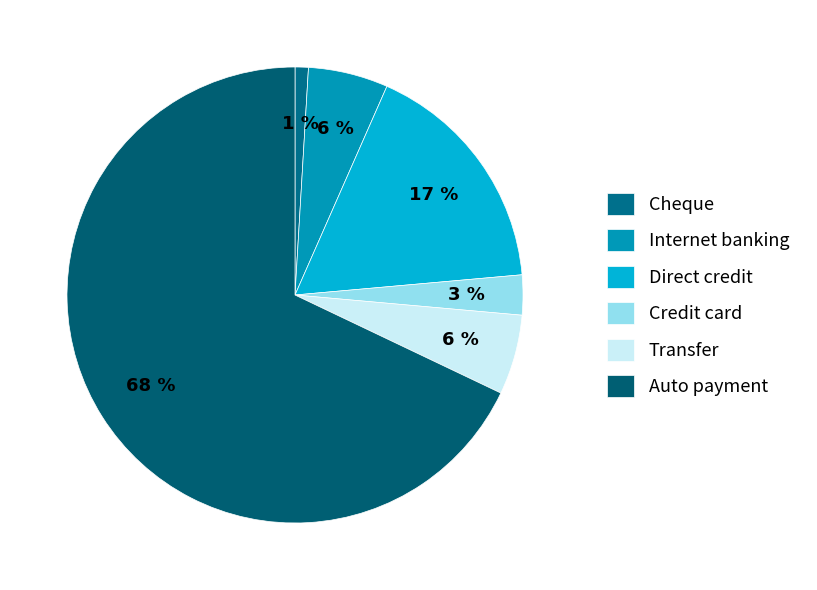

Does Transfer represent more than half of the total?

No